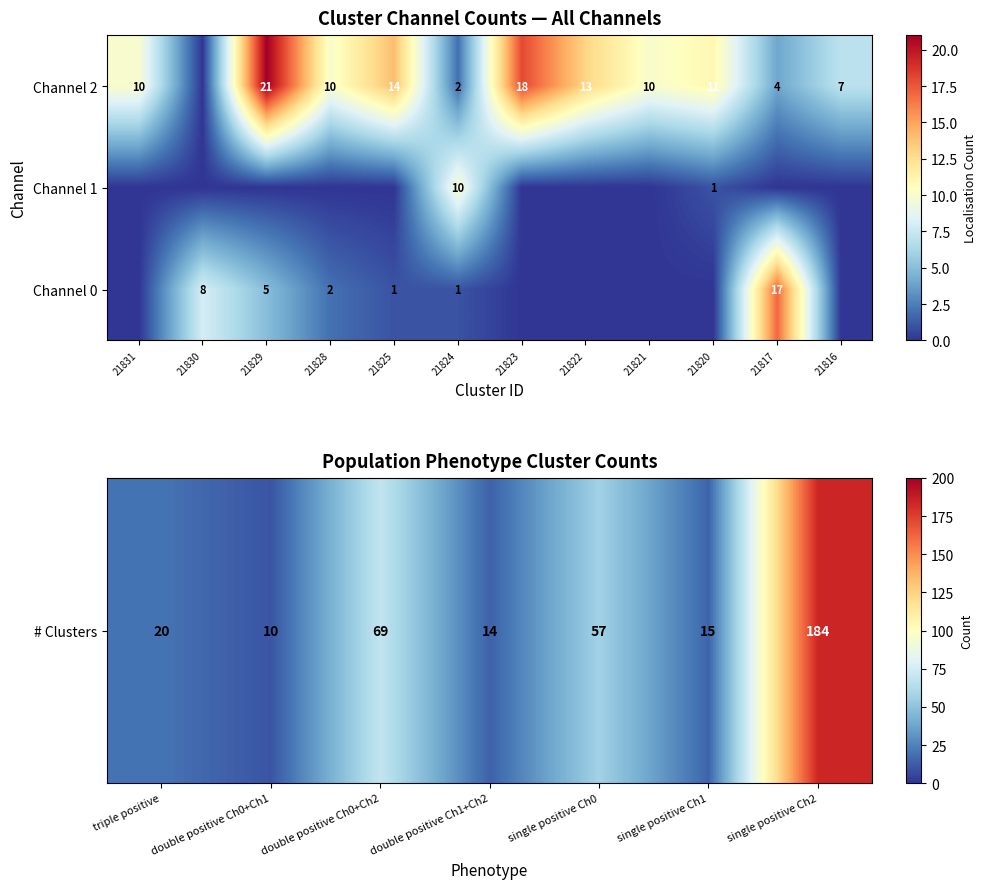

How many data points in Channel 0 are less than 1?

6